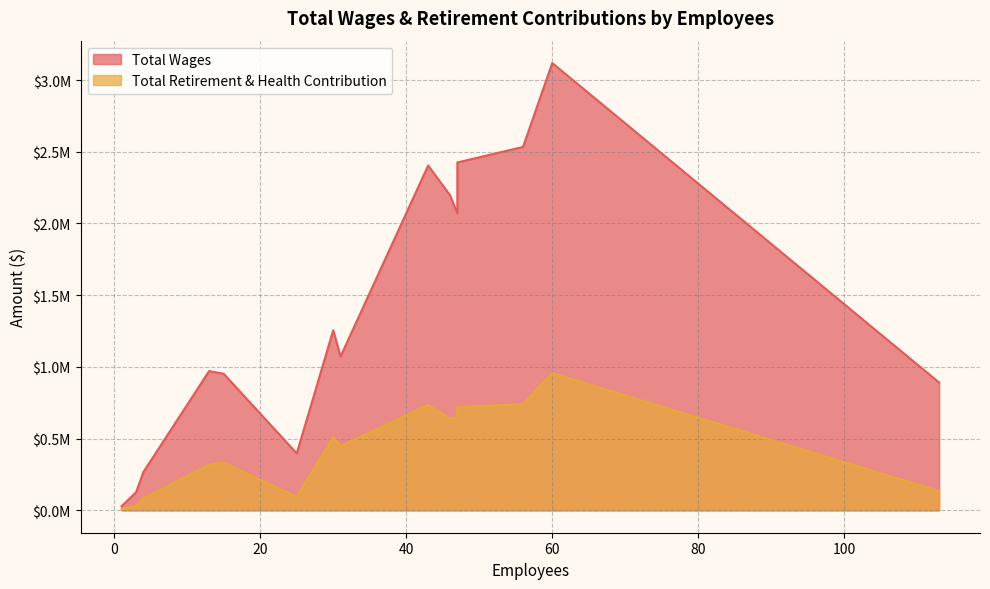

True or false: Total Retirement & Health Contribution and Total Wages intersect in this chart.

False